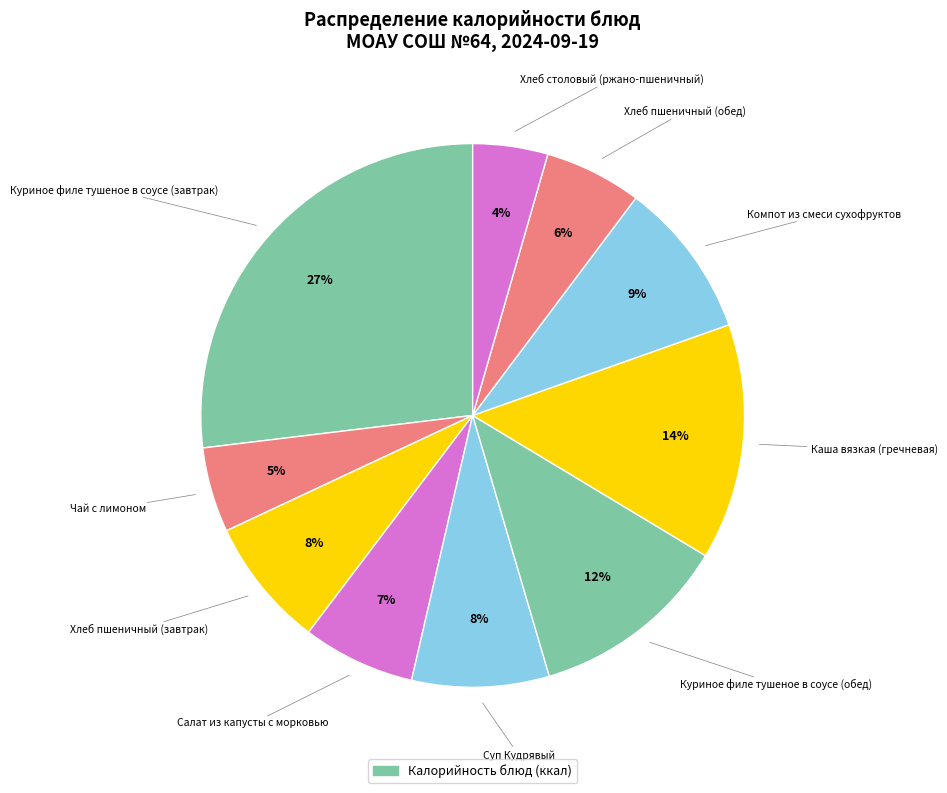

Which slice is the smallest?

Хлеб столовый (ржано-пшеничный)